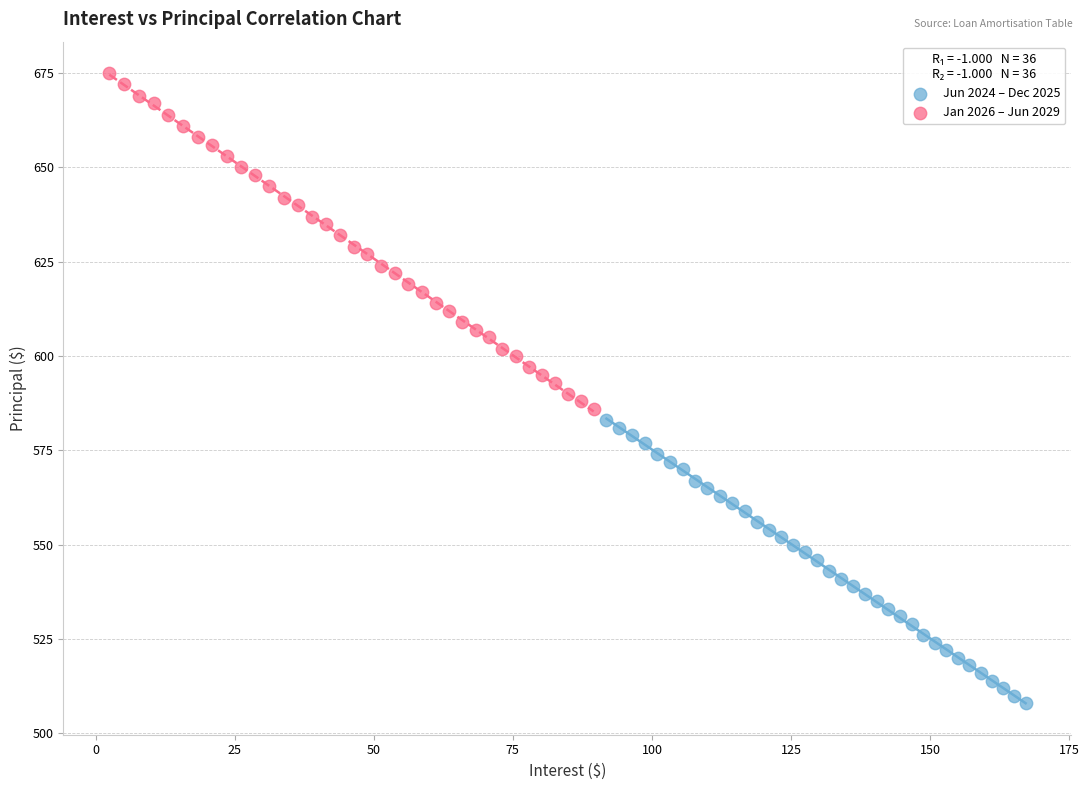

Which series has the largest Y range (max minus min)?

Jan 2026 – Jun 2029